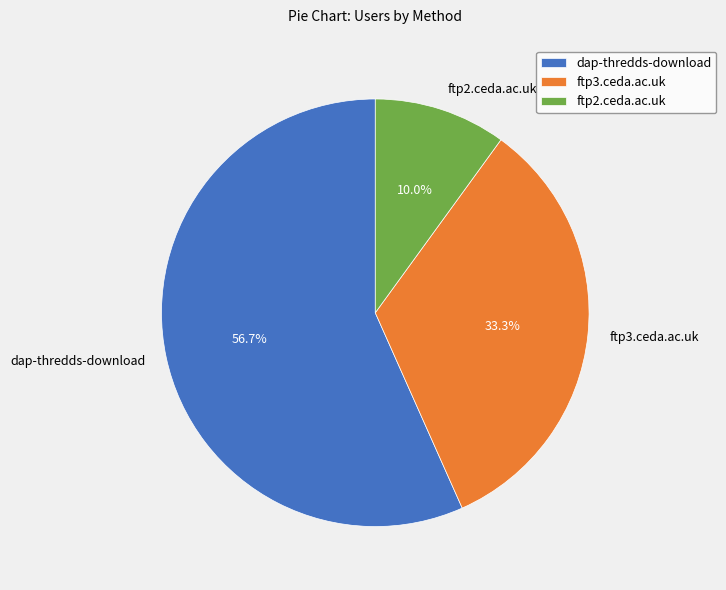

Is it true that dap-thredds-download is 49% of the pie?

False